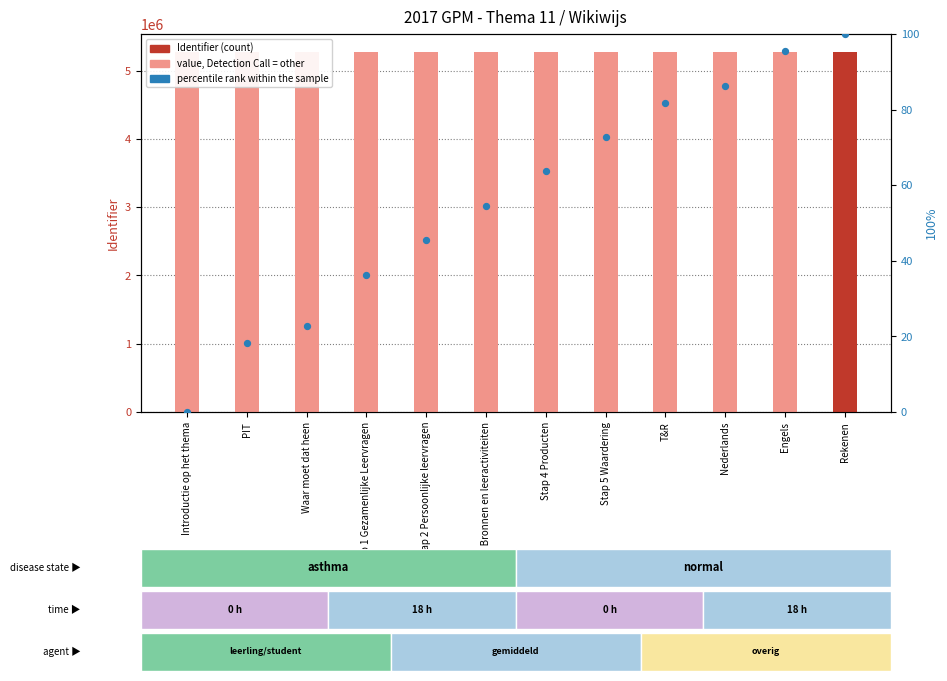

Which series contains the lowest Y value?

percentile rank within the sample